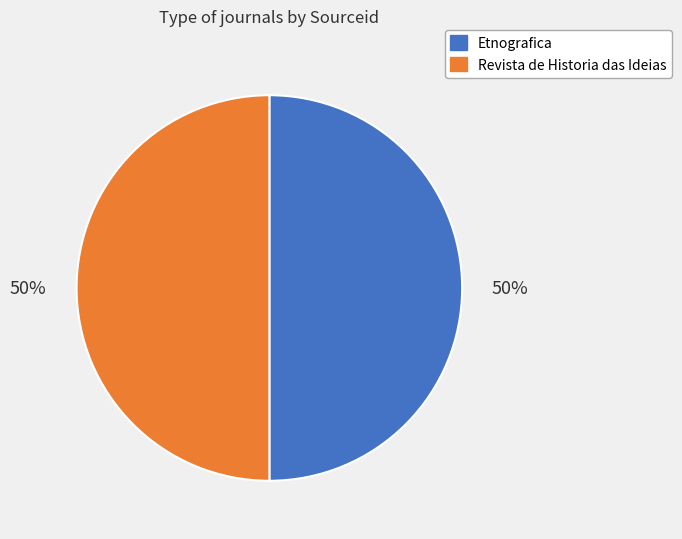

Approximately how many times larger is the value at Revista de Historia das Ideias compared to Etnografica?

1.0